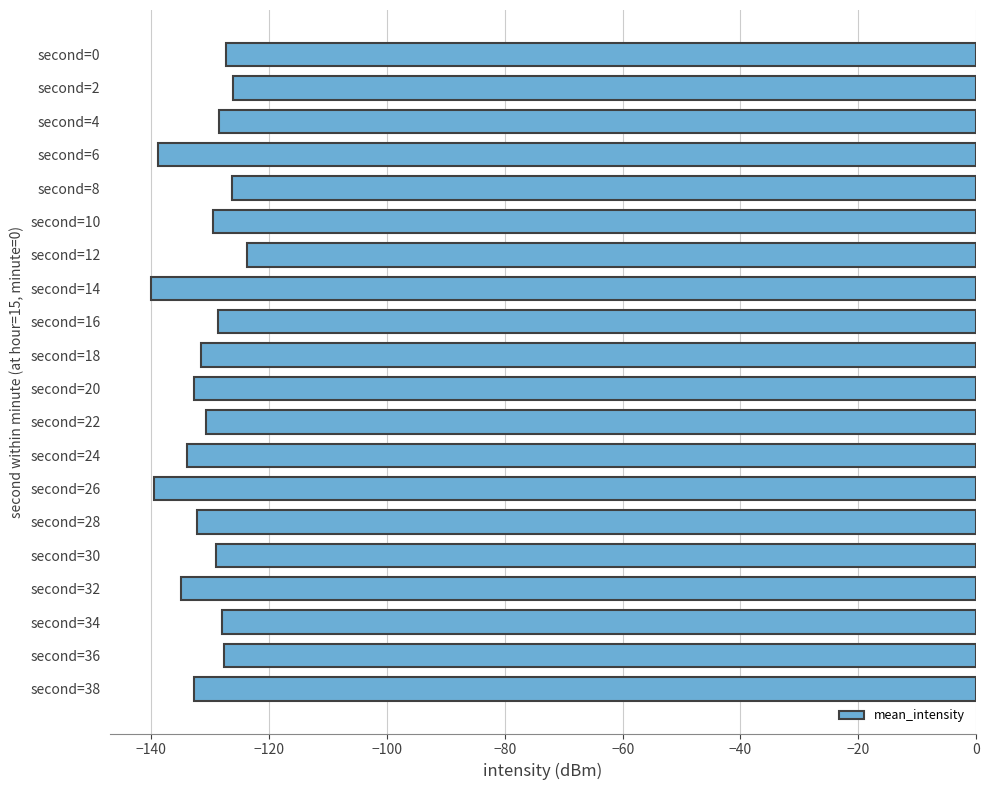

What is the value of the 18th bar from the top?

-128.0